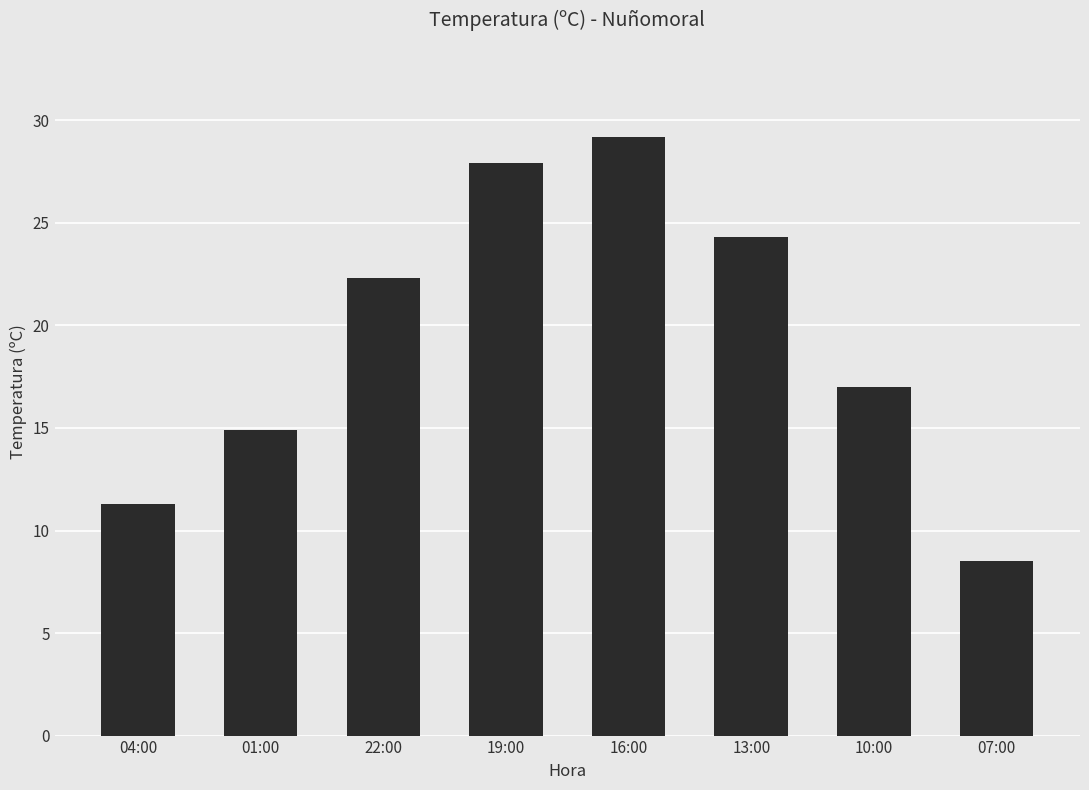

What is the maximum value shown in the chart?

29.2